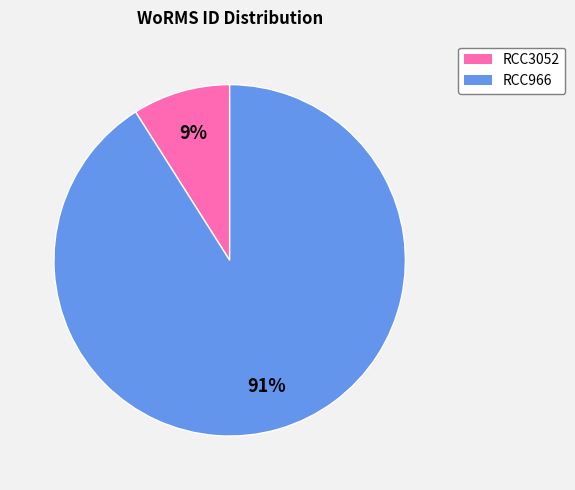

To the nearest percent, what is the combined percentage of RCC3052 and RCC966?

100%